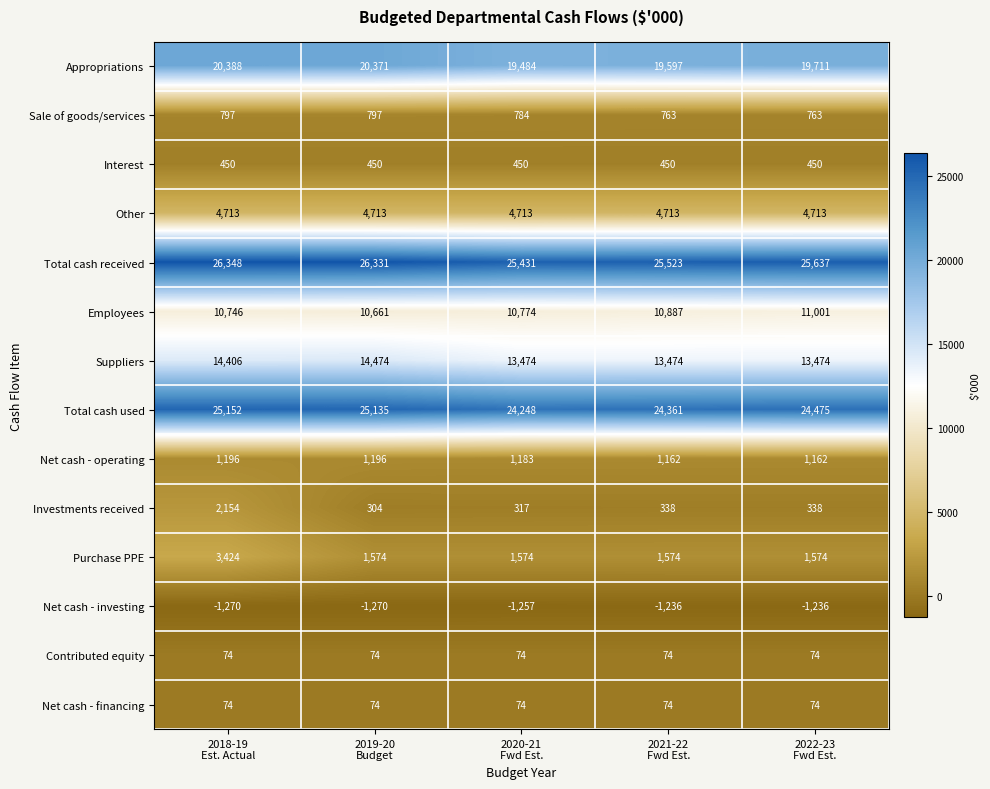

How many Net cash - operating values are between 1162 and 1196?

5